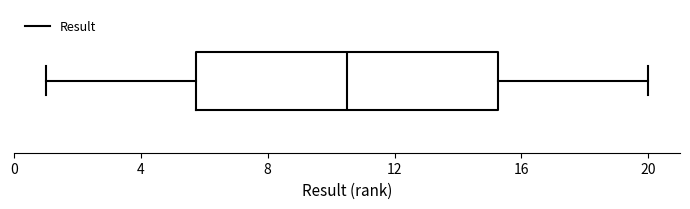

Where does the right whisker of the box end on the x-axis? The values are not printed on the chart, so give them approximately, as read against the axis.

20.0